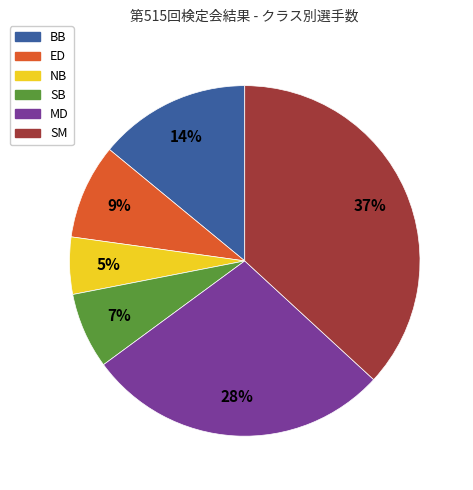

Approximately how many times larger is the value at MD compared to SM?

0.8